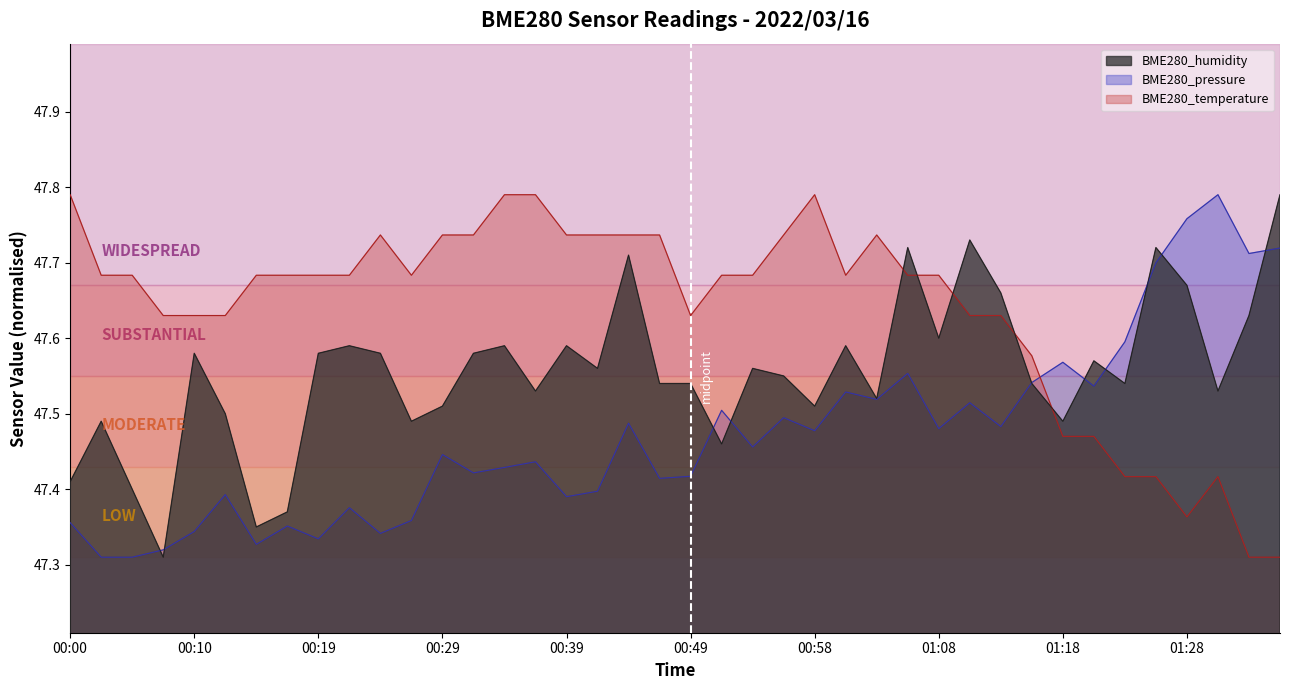

At which category is the sum across all series the highest?

01:06